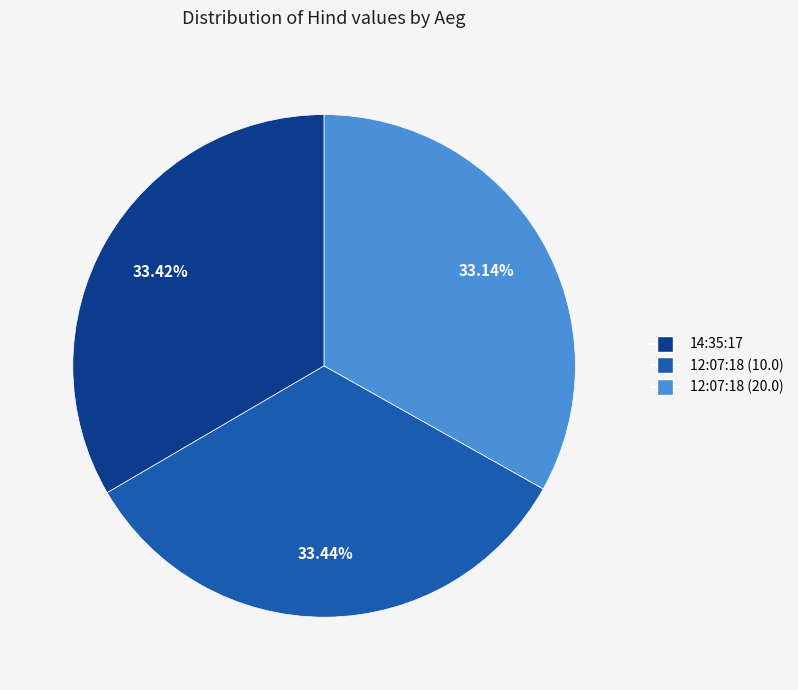

Combined, what portion of the pie is 14:35:17 and 12:07:18 (10.0)?

66.9%